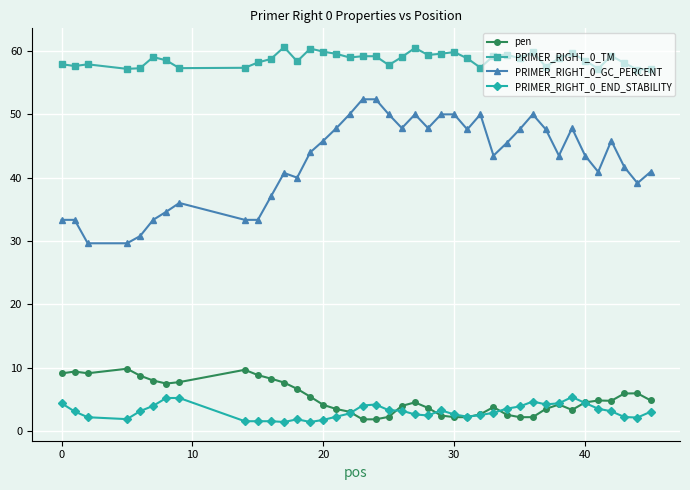

Which series has the largest total across all categories?

PRIMER_RIGHT_0_TM